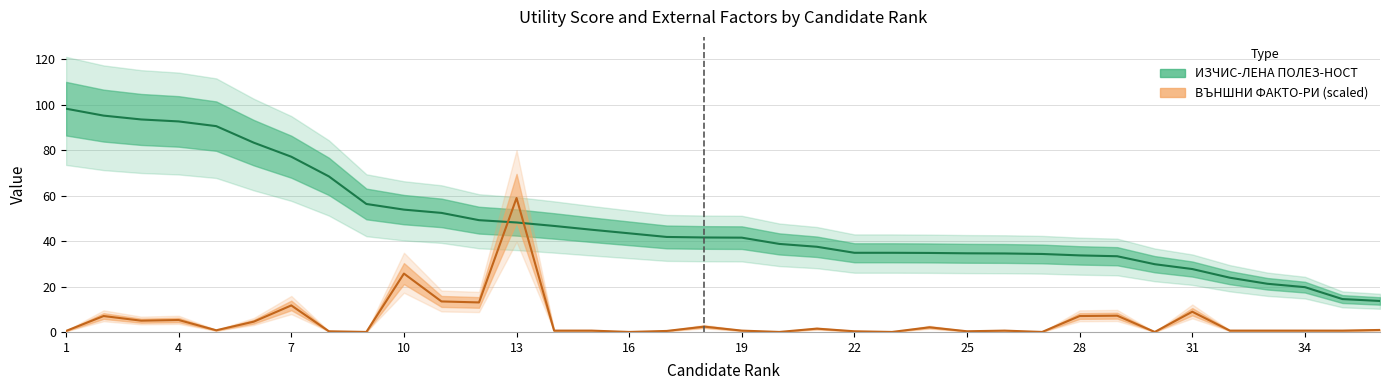

List the labels in order of ИЗЧИС-ЛЕНА ПОЛЕЗ-НОСТ value, largest first.

1, 2, 3, 4, 5, 6, 7, 8, 9, 10, 11, 12, 13, 14, 15, 16, 17, 18, 19, 20, 21, 22, 23, 24, 25, 26, 27, 28, 29, 30, 31, 32, 33, 34, 35, 36